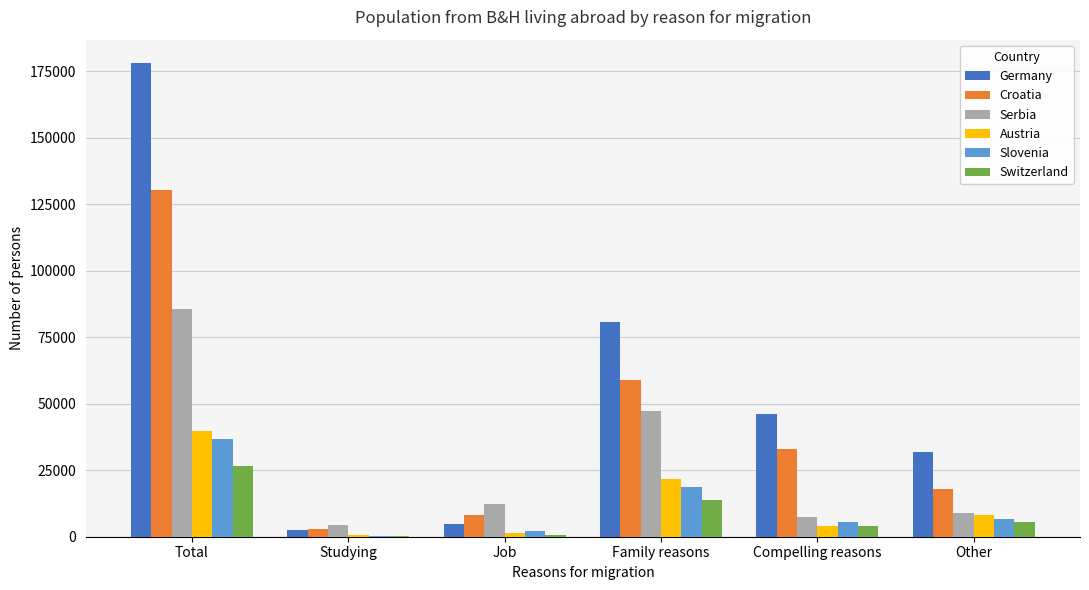

What is the sum of the Serbia values at Total and Family reasons?

132607